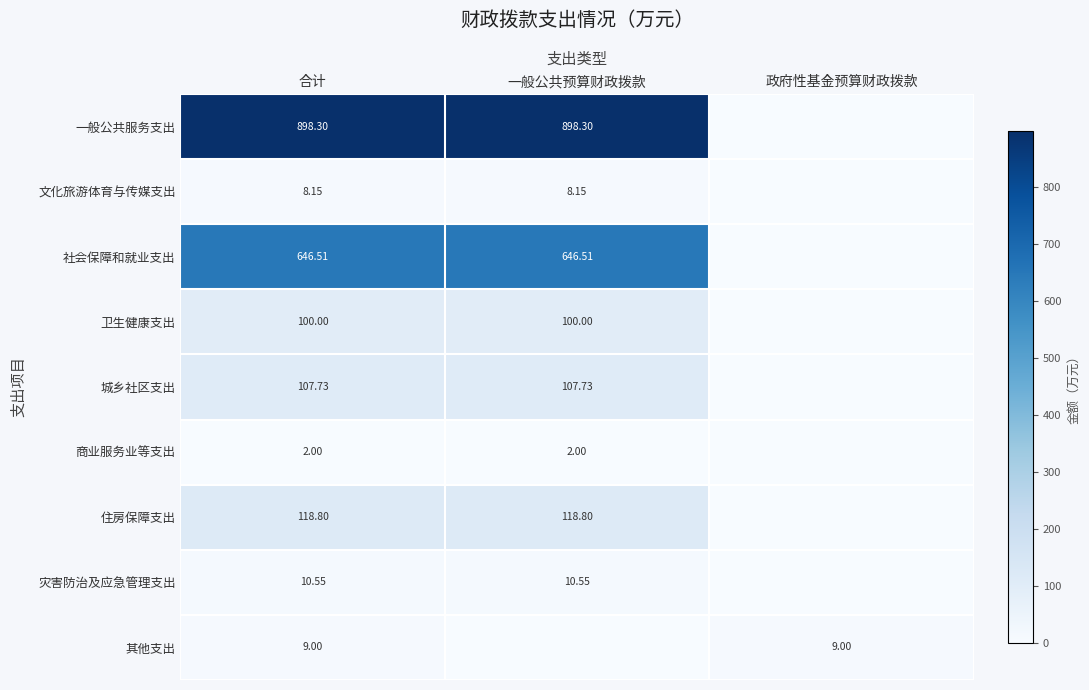

Rank the series at 合计 from lowest to highest value.

商业服务业等支出, 文化旅游体育与传媒支出, 其他支出, 灾害防治及应急管理支出, 卫生健康支出, 城乡社区支出, 住房保障支出, 社会保障和就业支出, 一般公共服务支出